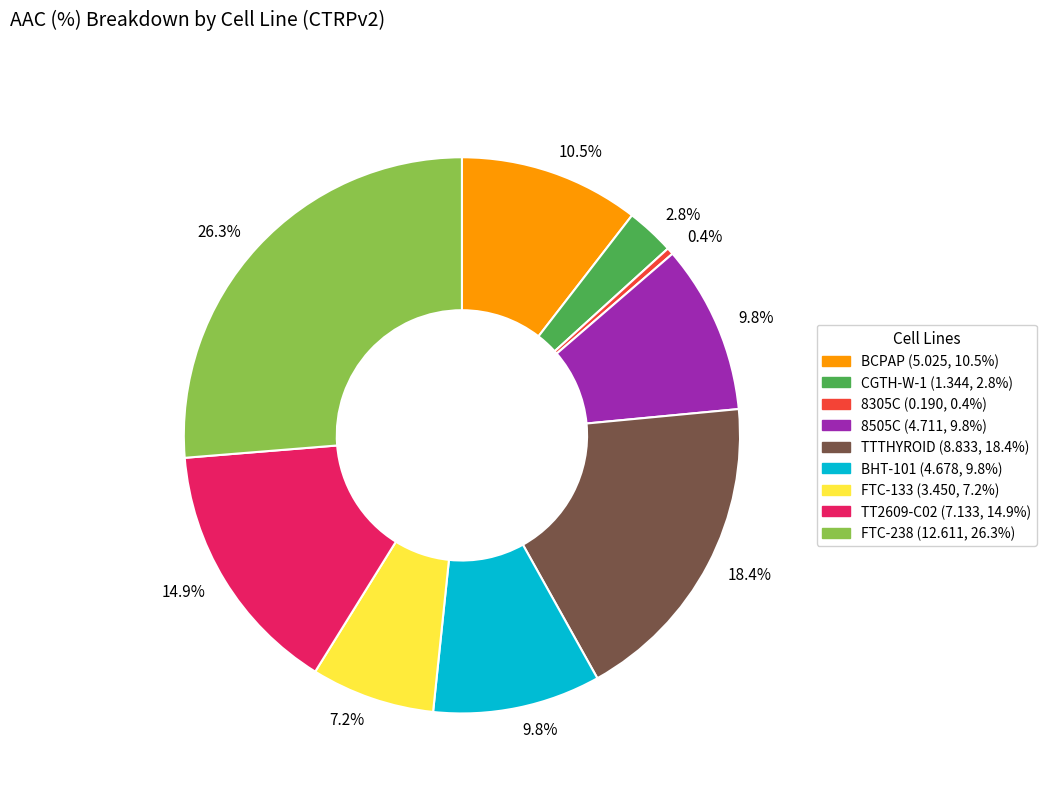

To the nearest percent, what is the average slice percentage?

11%